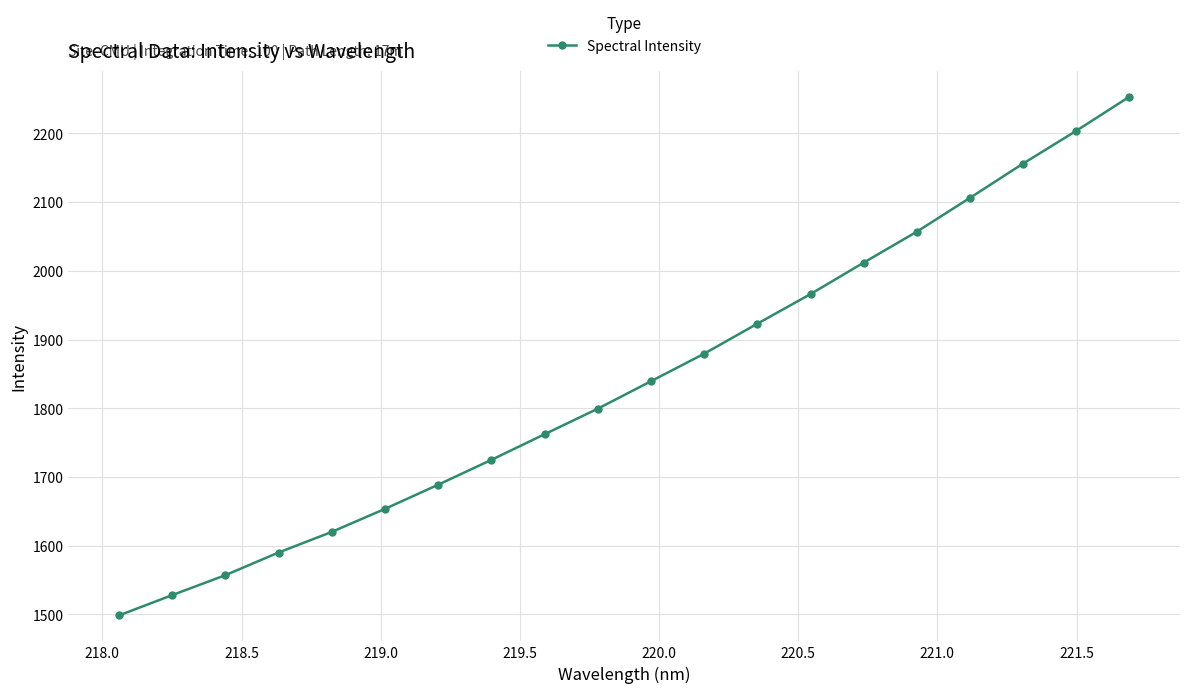

True or false: there are more than 2 points higher than both neighbors.

False